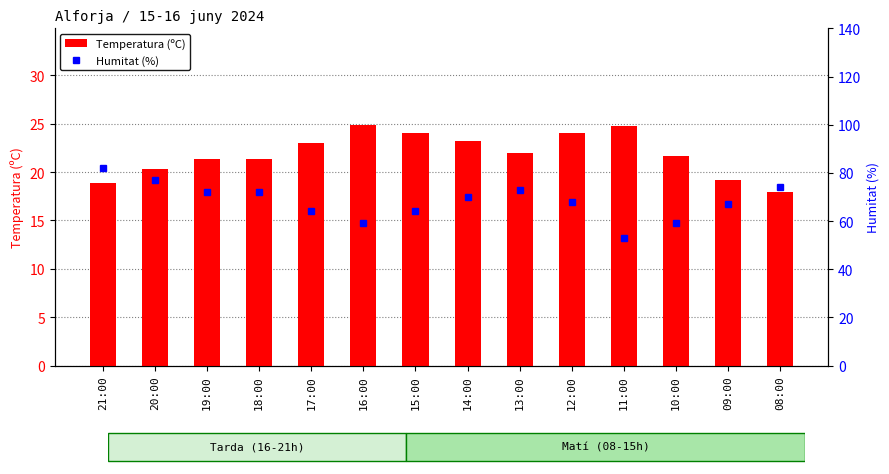

Which series has the widest spread of values?

Humitat (%)